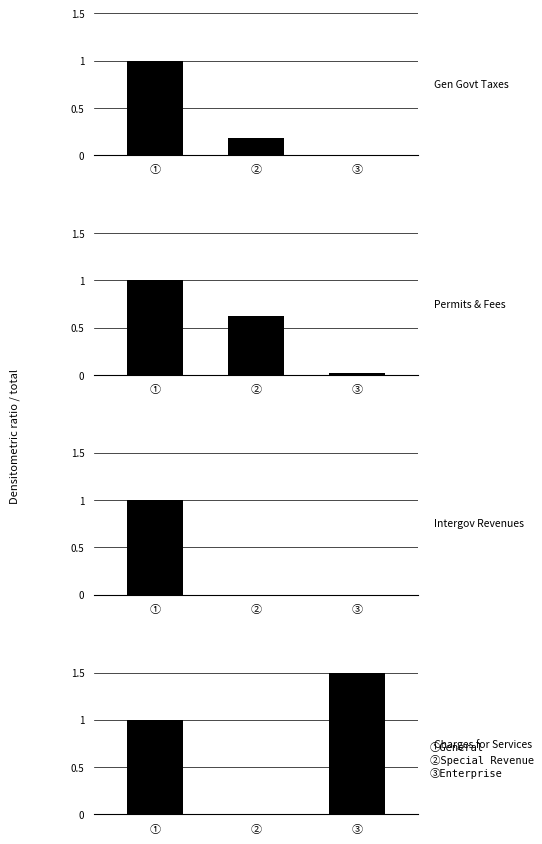

What is the average value of the Gen Govt Taxes series?

0.4